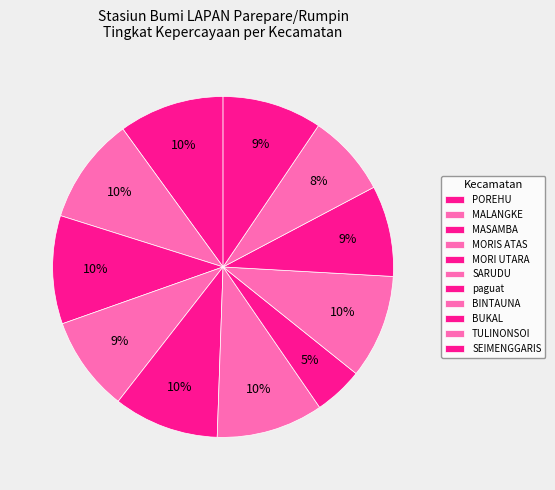

Which has a higher value, POREHU or paguat?

POREHU